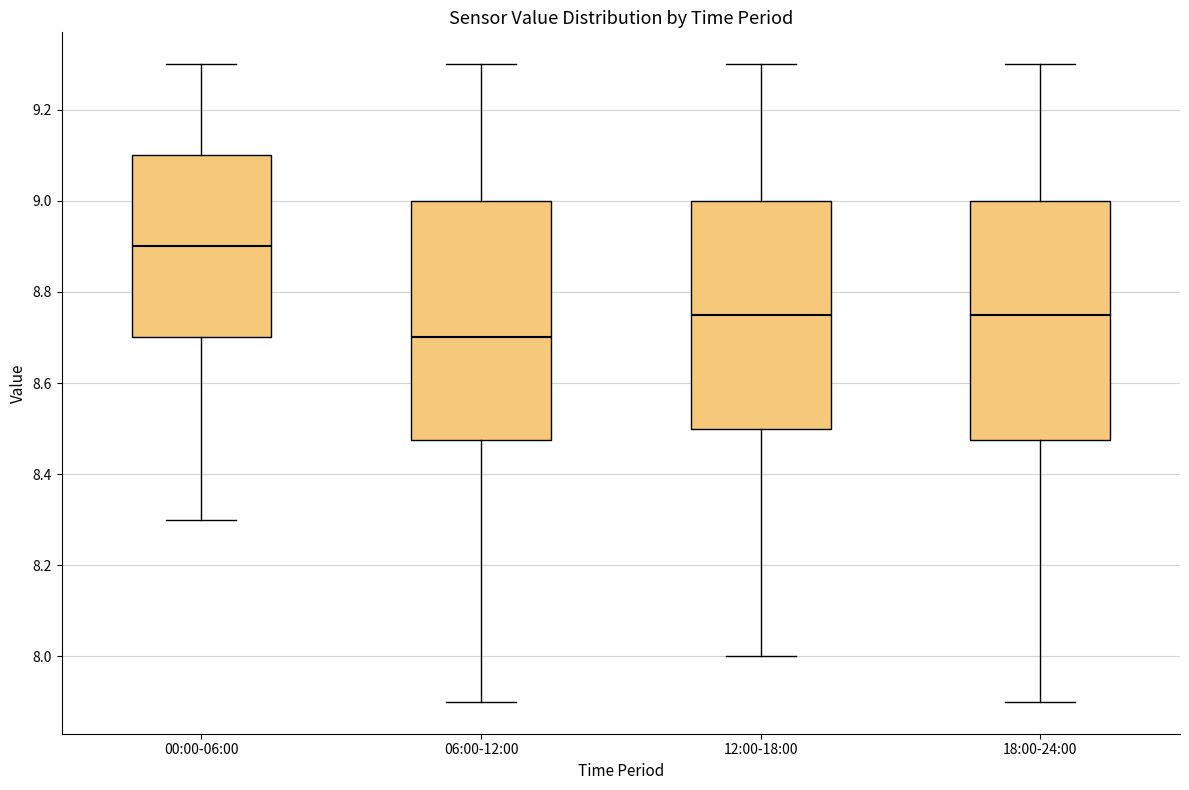

Where is the lower edge of the box for 12:00-18:00 on the y-axis? The values are not printed on the chart, so give them approximately, as read against the axis.

8.50